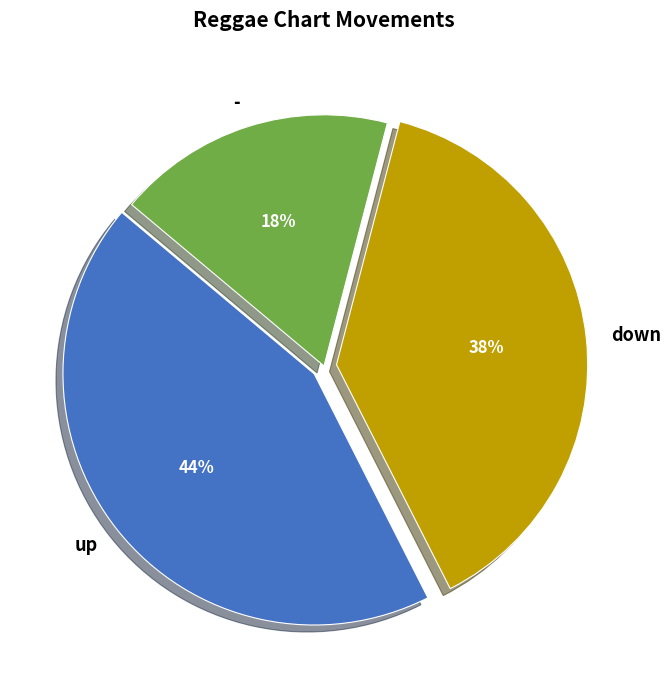

Is there any slice that represents more than half of the pie?

No